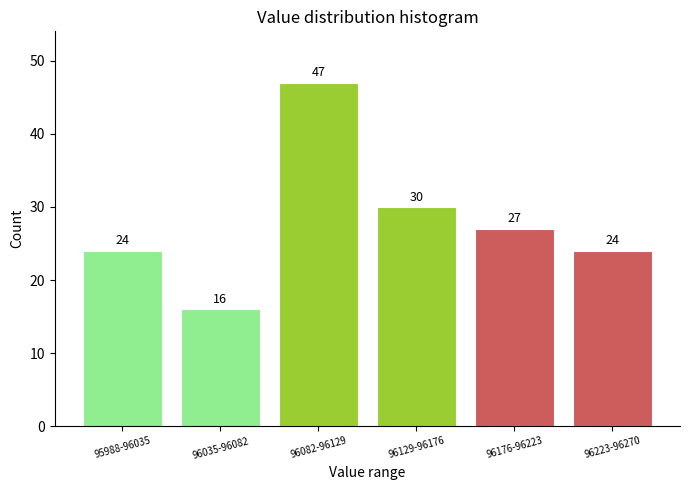

Reading right to left, what are all the values shown in this chart?

24	27	30	47	16	24